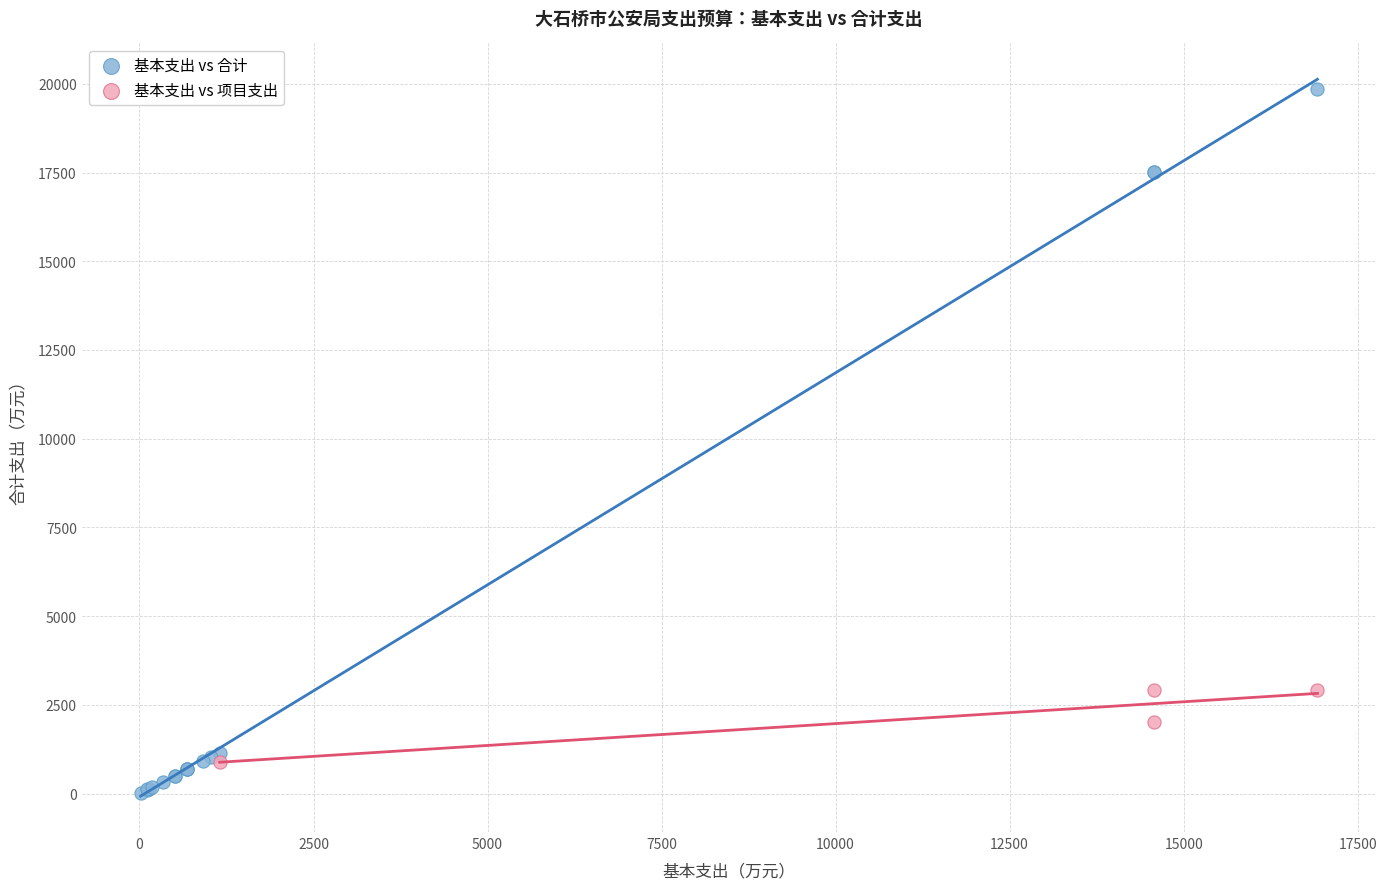

Which series has the largest Y range (max minus min)?

基本支出 vs 合计